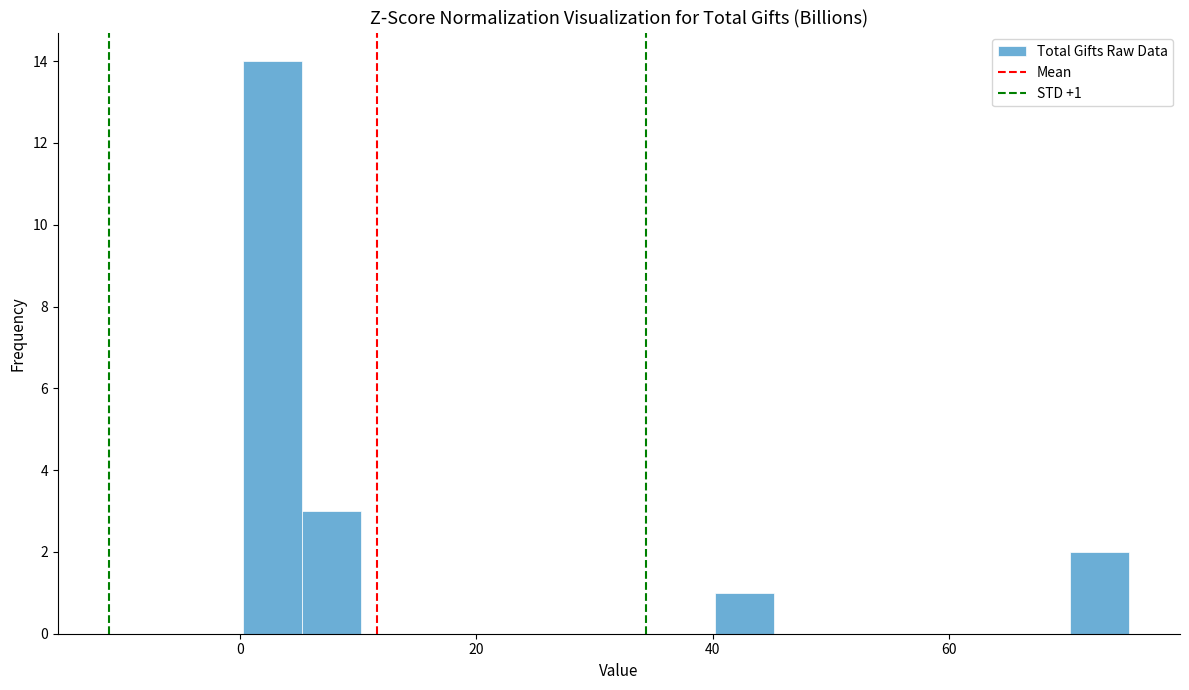

Read against the x-axis, roughly where is the centre of the tallest bar?

2